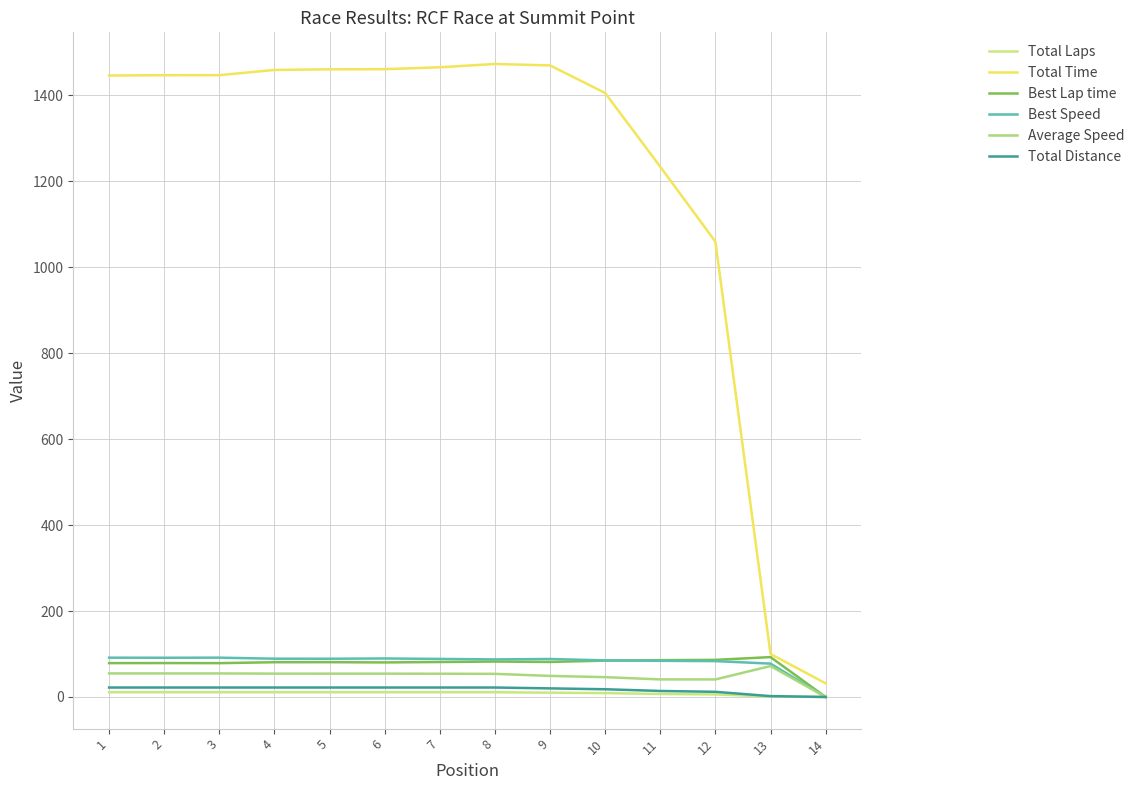

The Total Laps series shows 11.0 at 1. True or false?

True